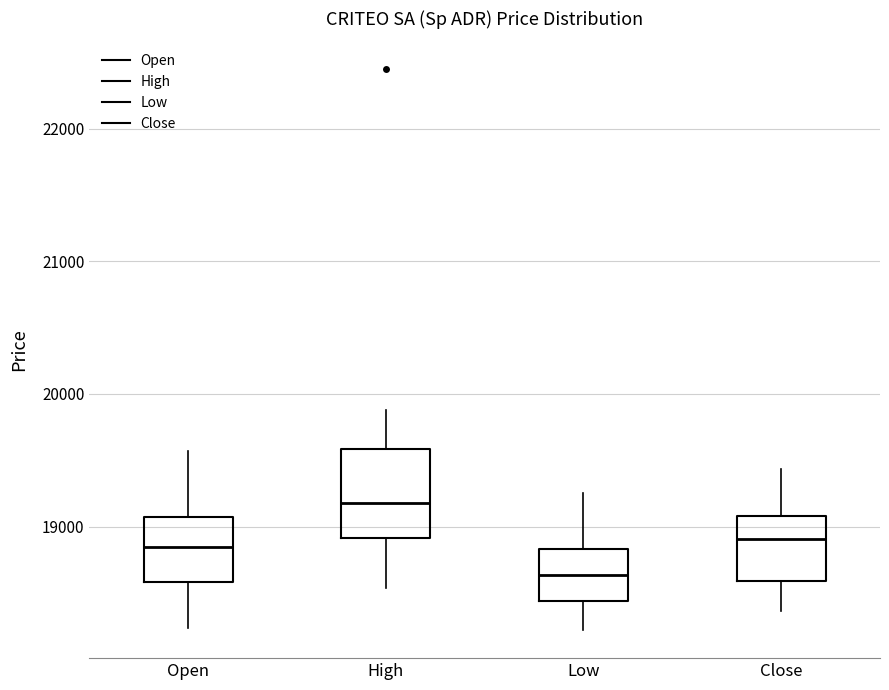

Reading left to right, read every box against the y-axis: the position of its median line, the range the box covers, and the ends of its whiskers. The values are not printed on the chart, so give them approximately, as read against the axis.

Open: median 18800, box 18600 to 19100, whiskers 18200 to 19600
High: median 19200, box 18900 to 19600, whiskers 18500 to 19900
Low: median 18600, box 18400 to 18800, whiskers 18200 to 19300
Close: median 18900, box 18600 to 19100, whiskers 18400 to 19400